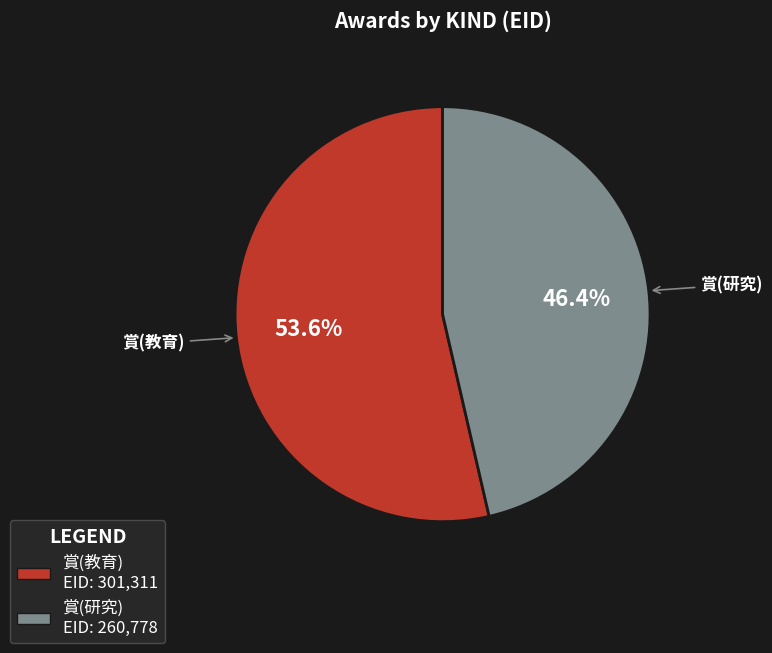

Which category accounts for the majority?

賞(教育)